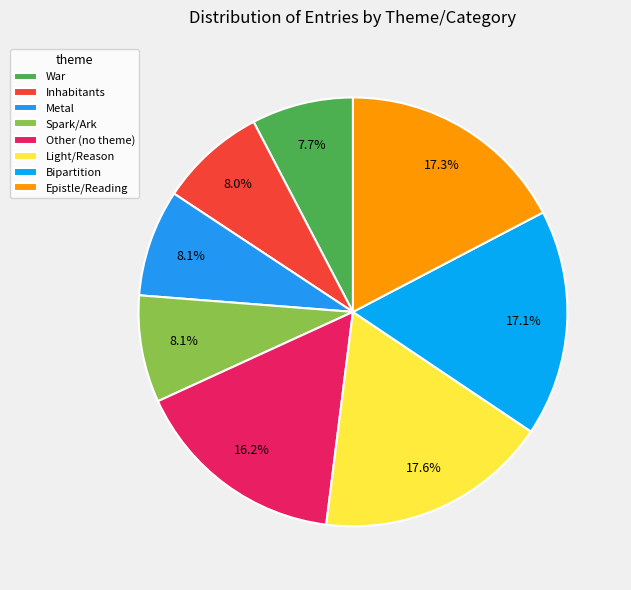

How many slices are in this pie chart?

8